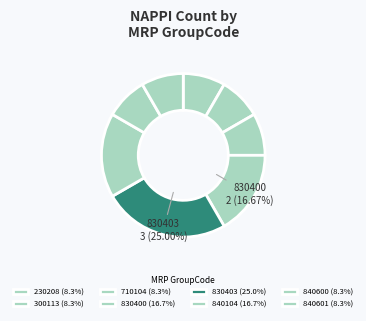

Which category has the biggest portion of the pie?

830403